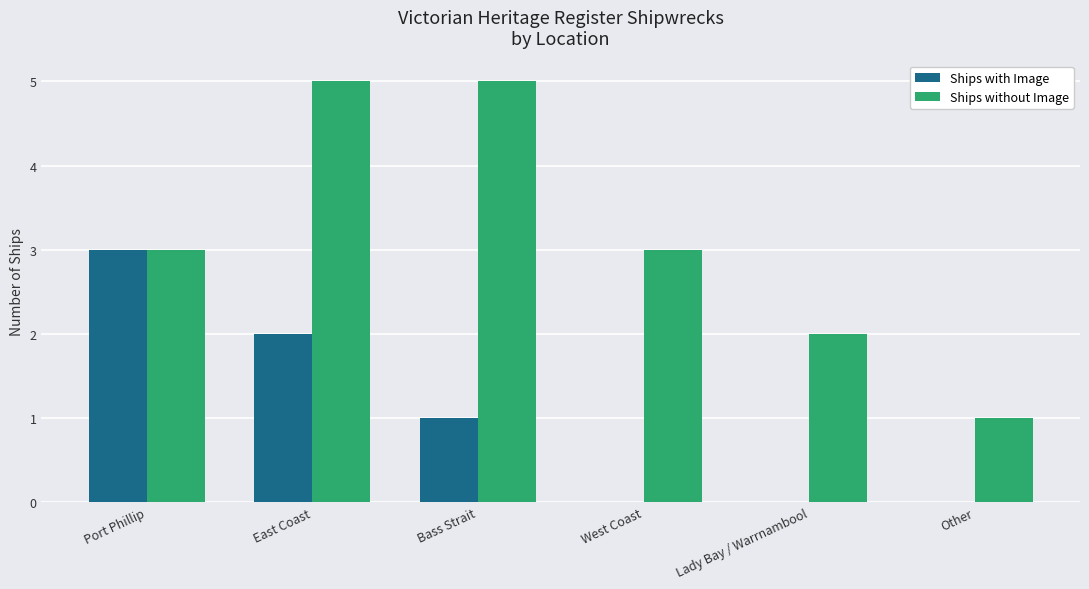

Which series changed the most between Port Phillip and Lady Bay / Warrnambool?

Ships with Image